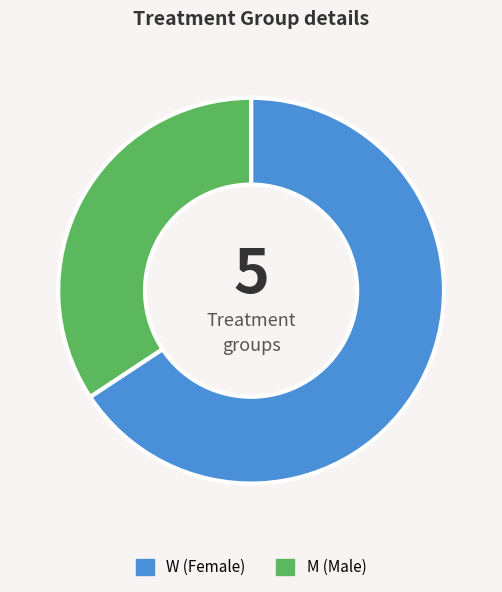

What is the largest slice in the pie chart?

W